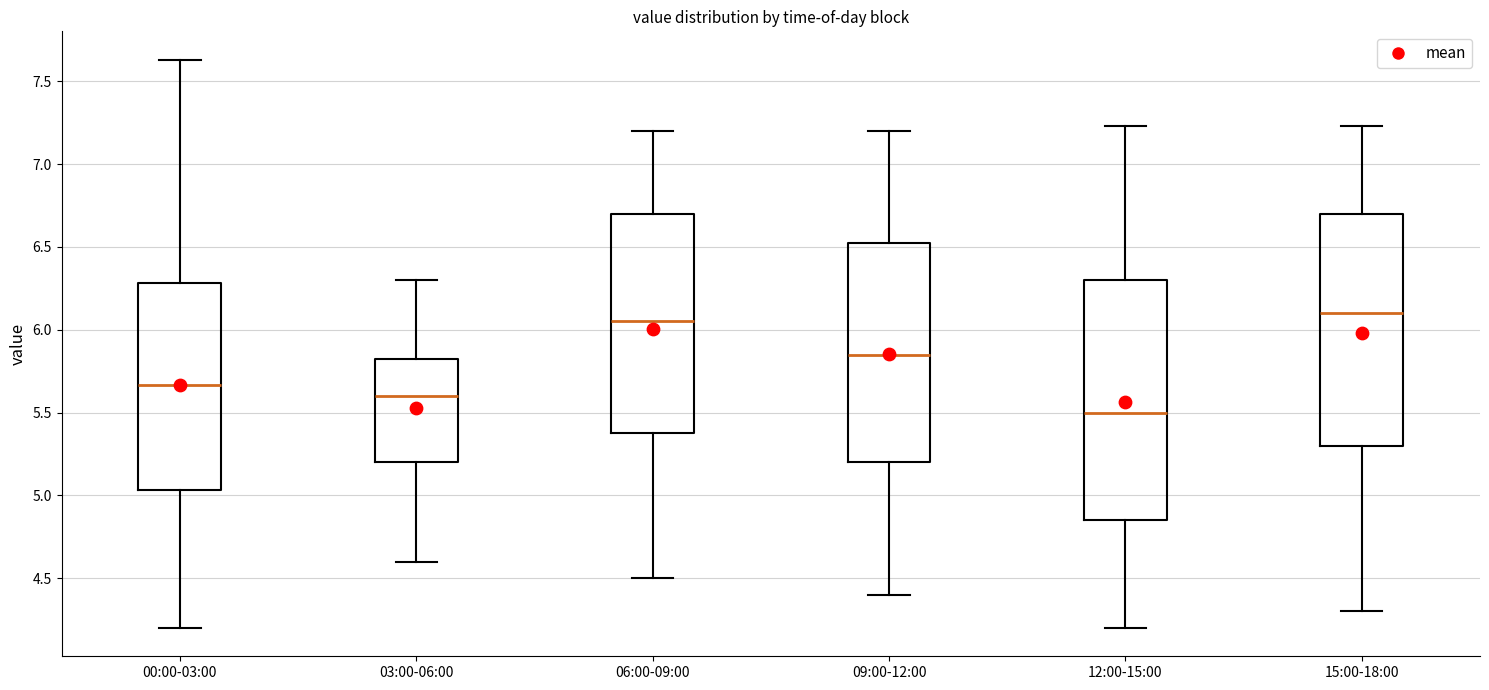

Where does the upper whisker of the box for 15:00-18:00 end on the y-axis? The values are not printed on the chart, so give them approximately, as read against the axis.

7.25